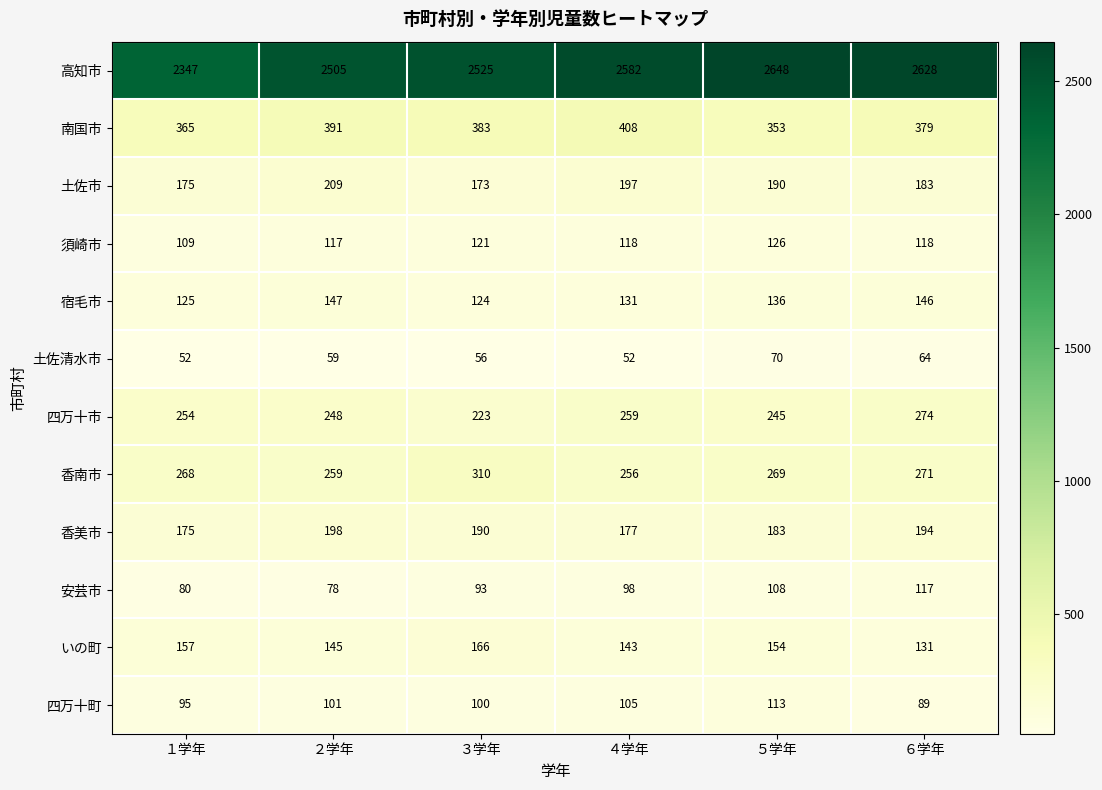

Which label corresponds to the largest value in the chart?

５学年